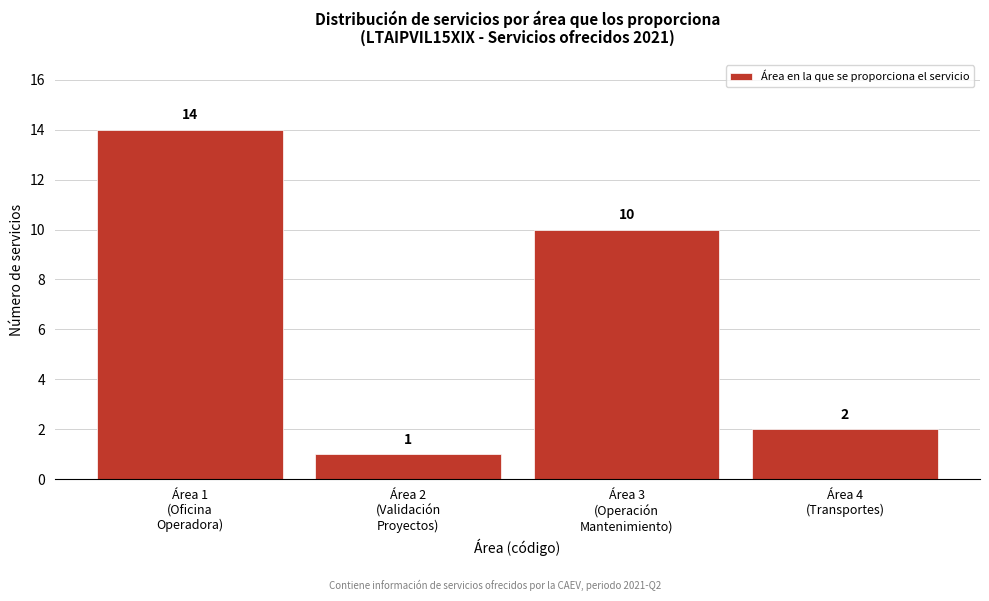

Reading left to right, list all the values displayed in this chart.

14	1	10	2